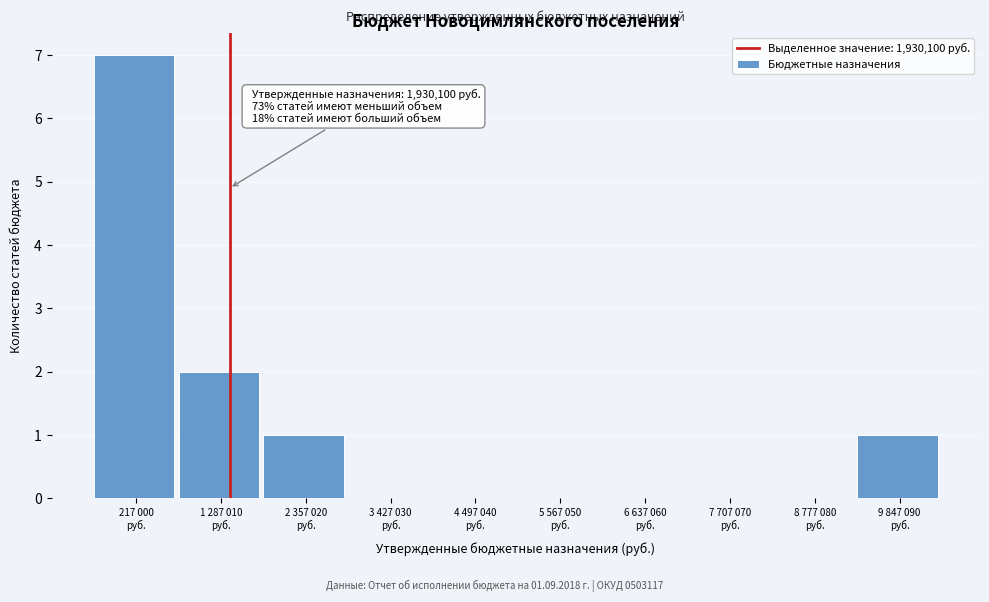

What is the sum of all values?

11